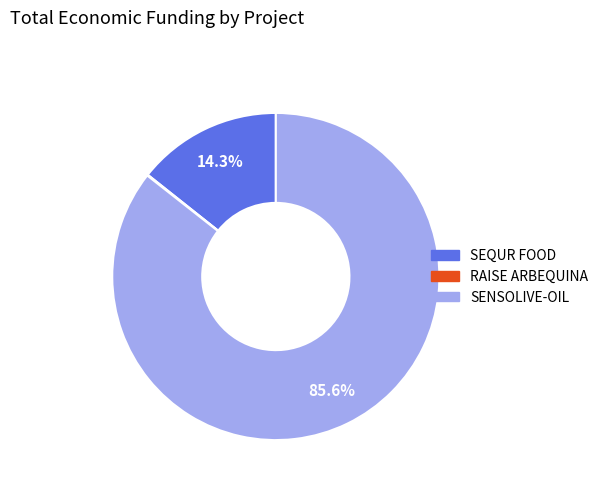

How much of the chart is everything except SEQUR FOOD?

85.7%